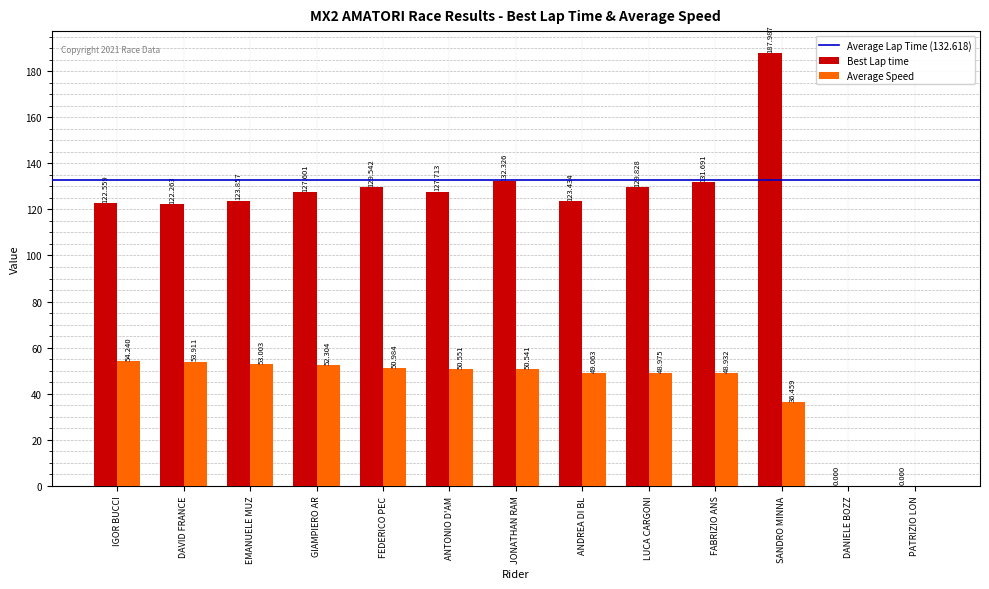

Which category has the highest value across all series?

SANDRO MINNA